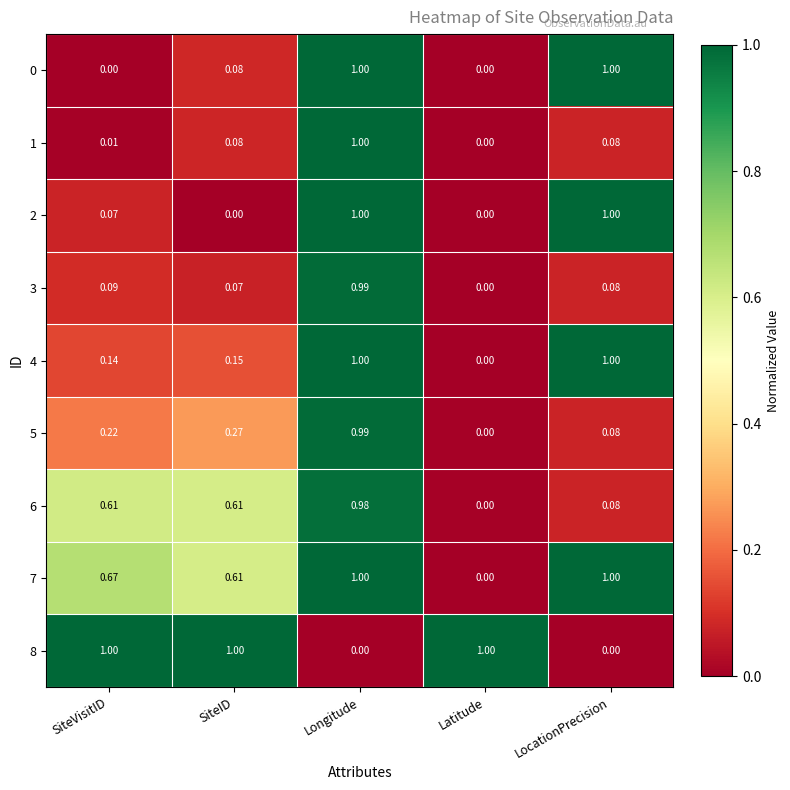

At which label is 3 closest to 0?

Latitude